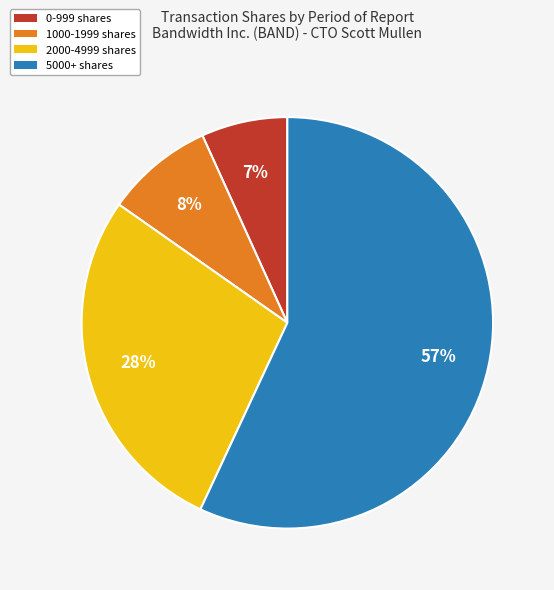

Which has a higher value, 0-999 shares or 5000+ shares?

5000+ shares